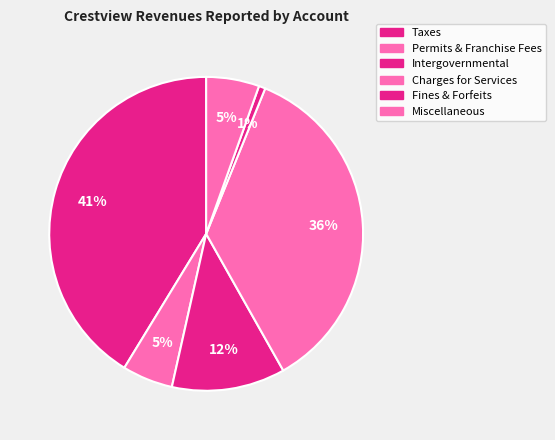

How many slices are in this pie chart?

6